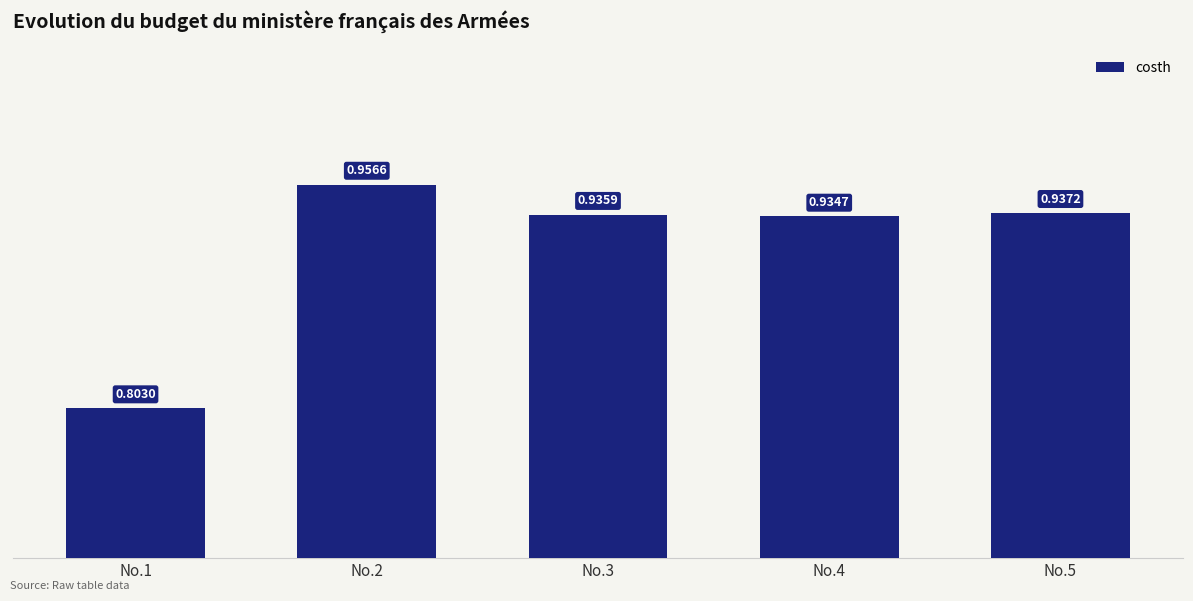

What is the change in value from No.1 to No.3?

+0.1